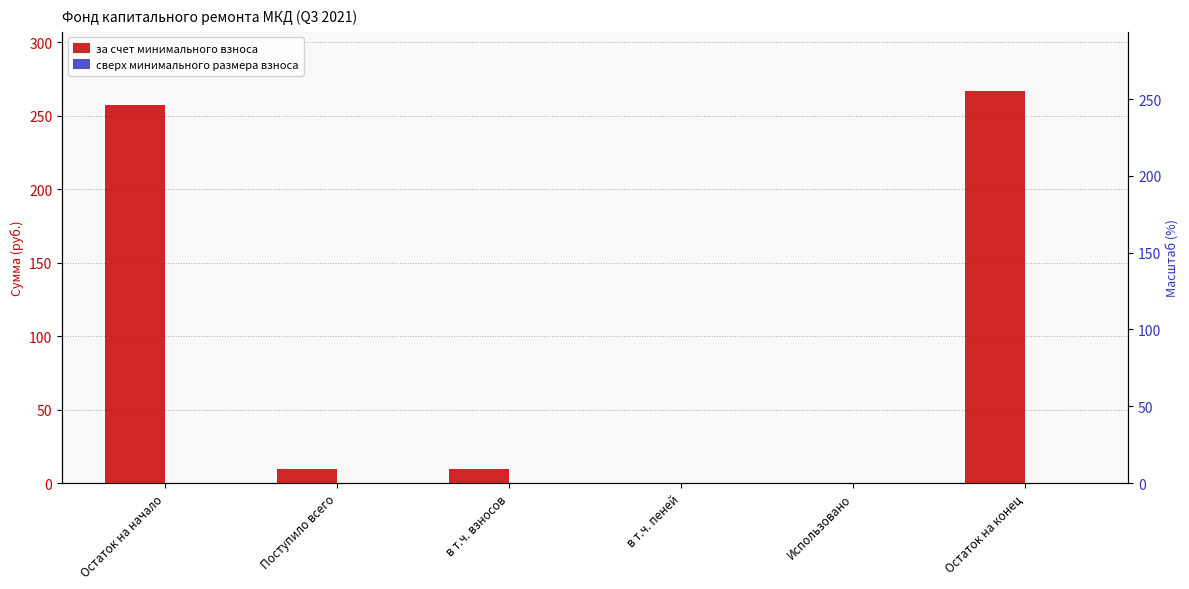

Reading right to left, list all the values displayed in this chart.

за счет минимального взноса: Остаток на конец=267.2	Использовано=0.0	в т.ч. пеней=0.0	в т.ч. взносов=9.7	Поступило всего=9.7	Остаток на начало=257.4
сверх минимального размера взноса: Остаток на конец=0.0	Использовано=0.0	в т.ч. пеней=0.0	в т.ч. взносов=0.0	Поступило всего=0.0	Остаток на начало=0.0